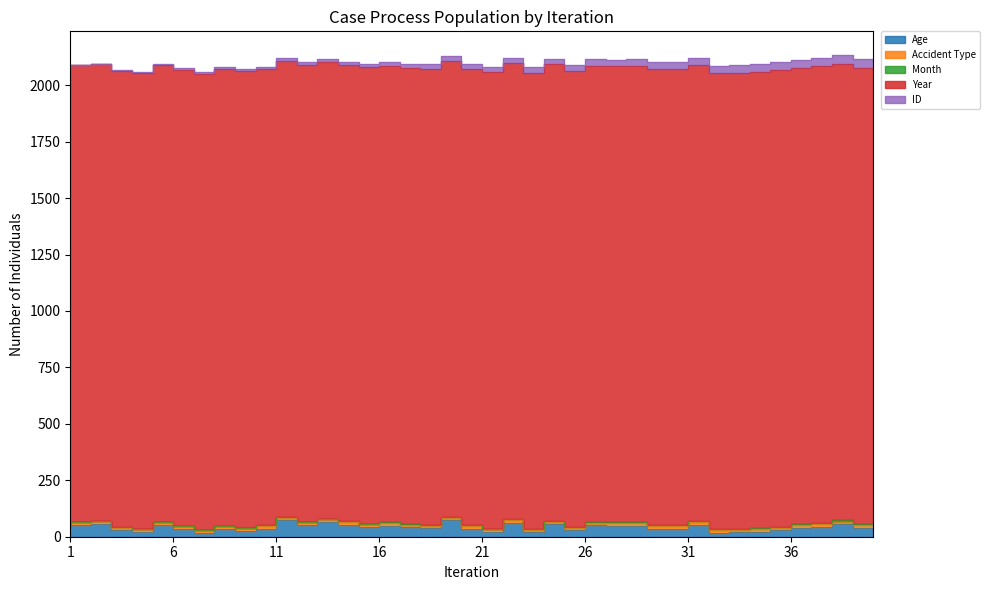

Is the value of Year at 24 greater than the value of Month at 31?

Yes